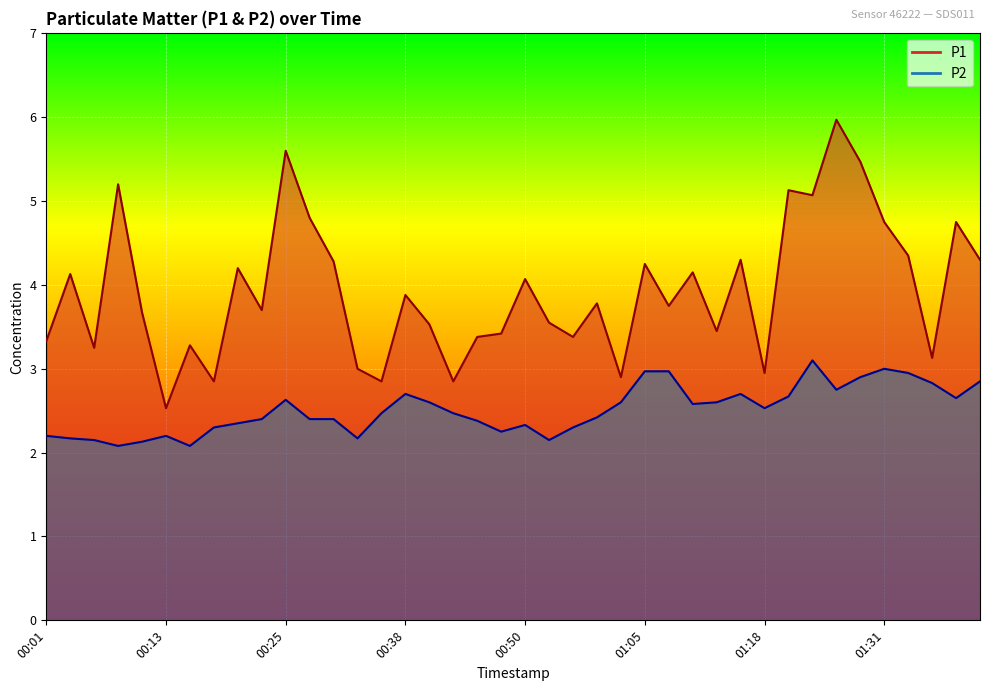

At which label does P1 first exceed 3?

00:01